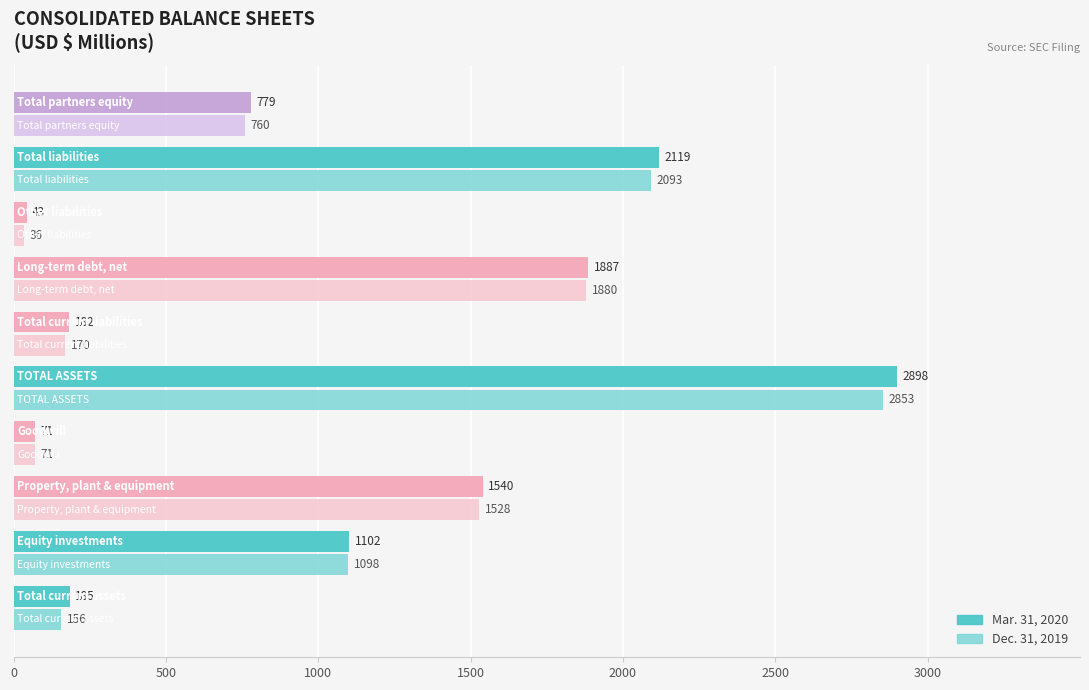

Which series has the largest range (max minus min)?

Mar. 31, 2020